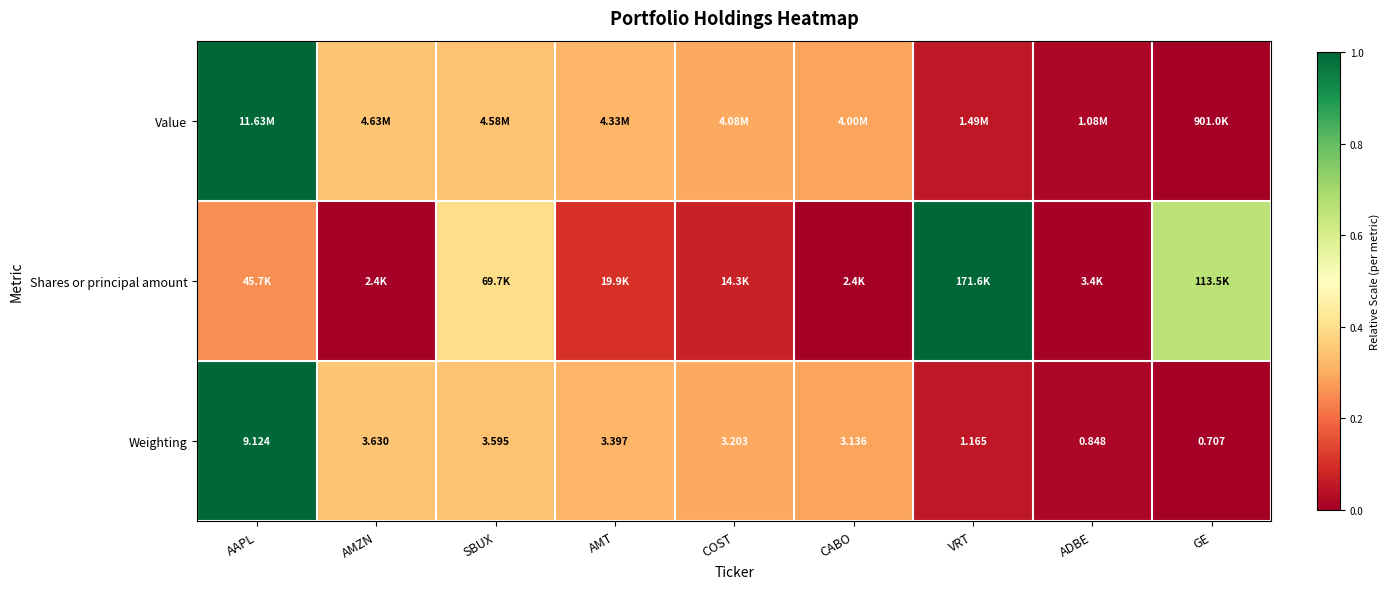

Where does the Weighting series first go above 3?

AAPL